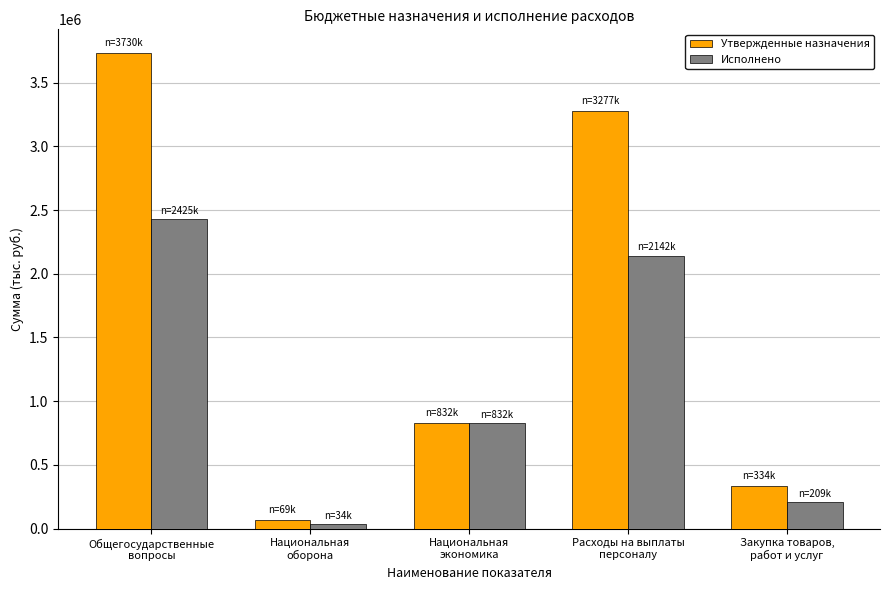

At Расходы на выплаты
персоналу, list the series in order from smallest to largest.

Исполнено, Утвержденные назначения